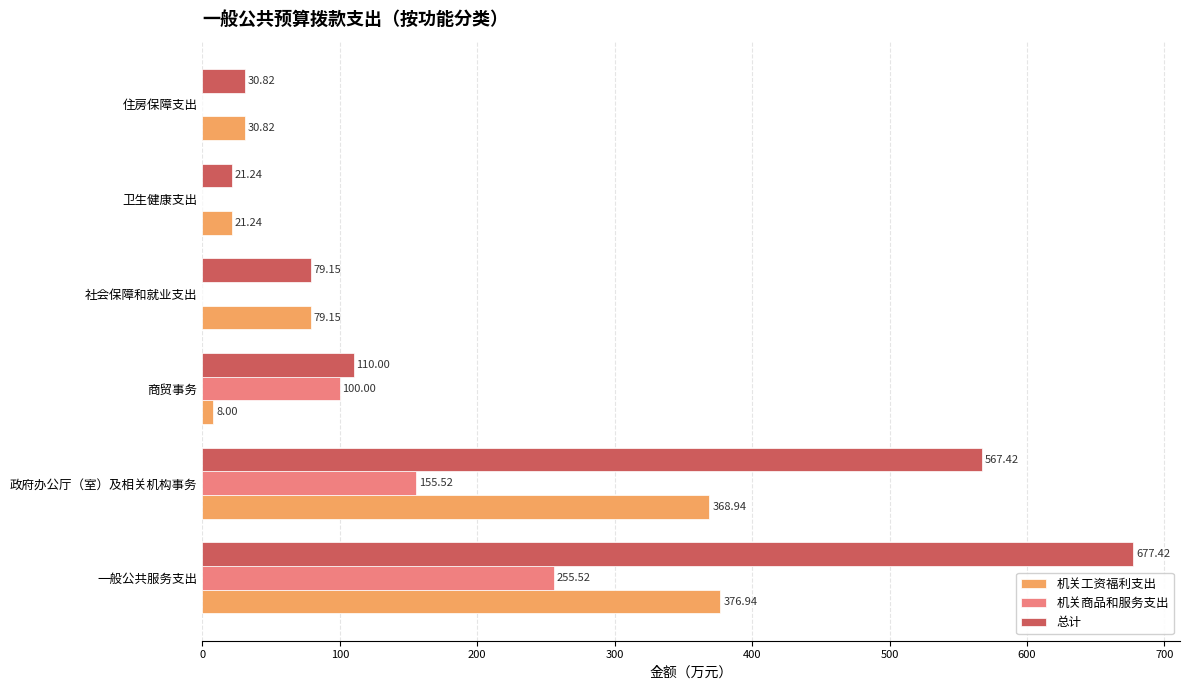

What is the total value across all series at 卫生健康支出?

42.5